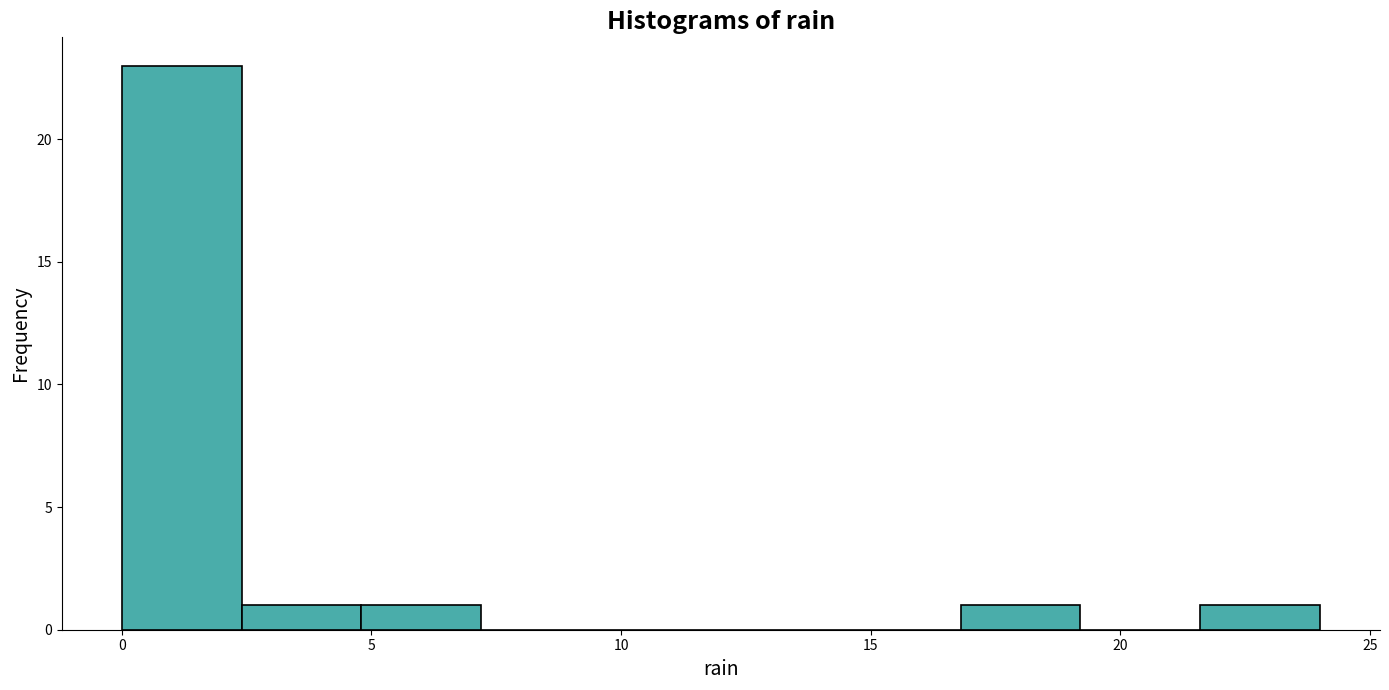

What is the height of the bar covering 16.8 to 19.2 on the x-axis? Neither the bar edges nor the heights are printed on the chart, so give them approximately, as read against the axes.

1